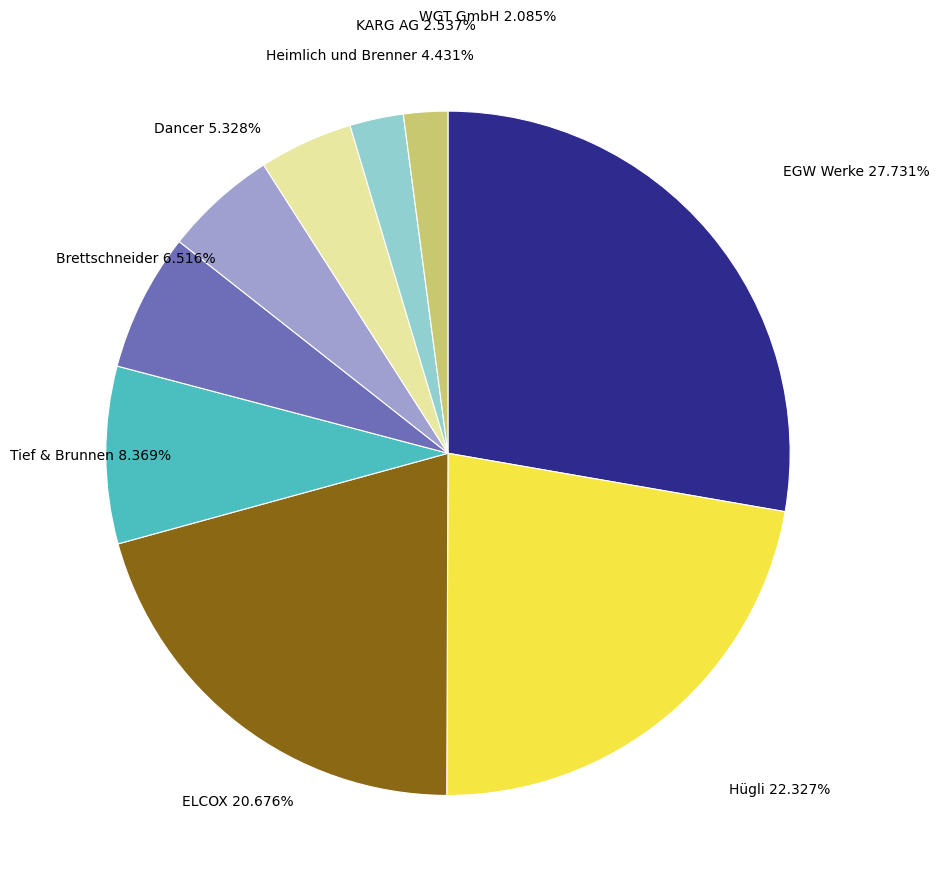

What percentage is the Dancer slice, to the nearest percent?

5%